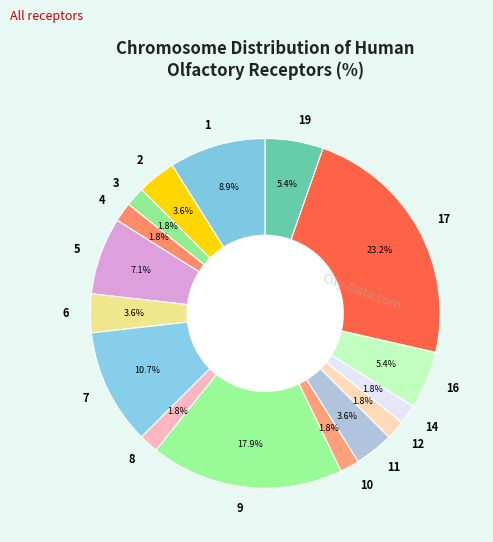

Which slice is the largest?

17